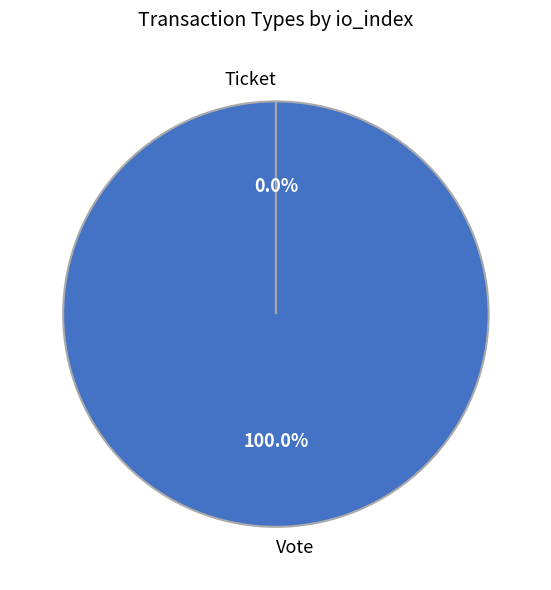

Which slice is the largest?

Vote